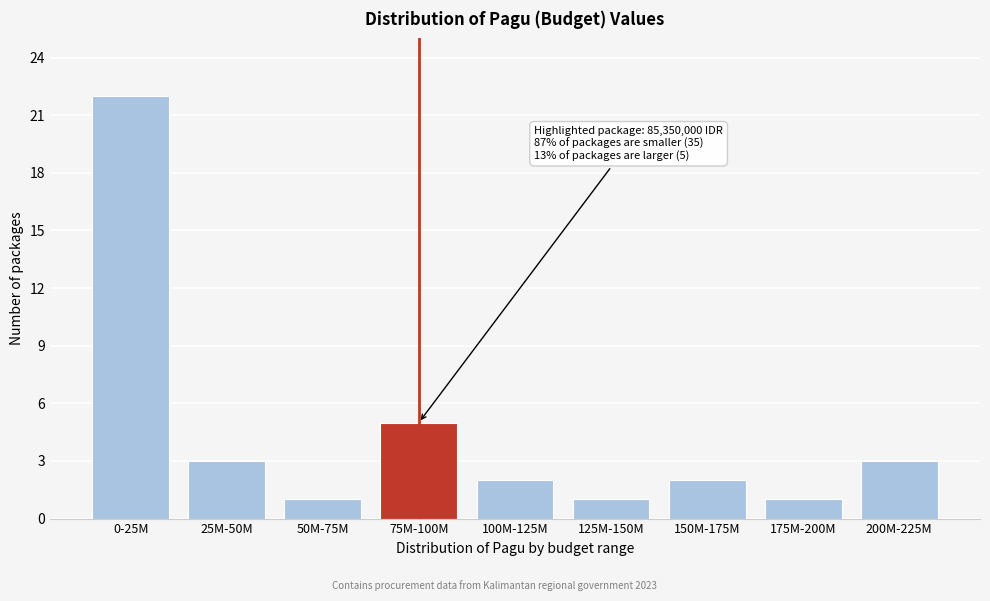

Reading left to right, list all the values displayed in this chart.

0-25M=22	25M-50M=3	50M-75M=1	75M-100M=5	100M-125M=2	125M-150M=1	150M-175M=2	175M-200M=1	200M-225M=3